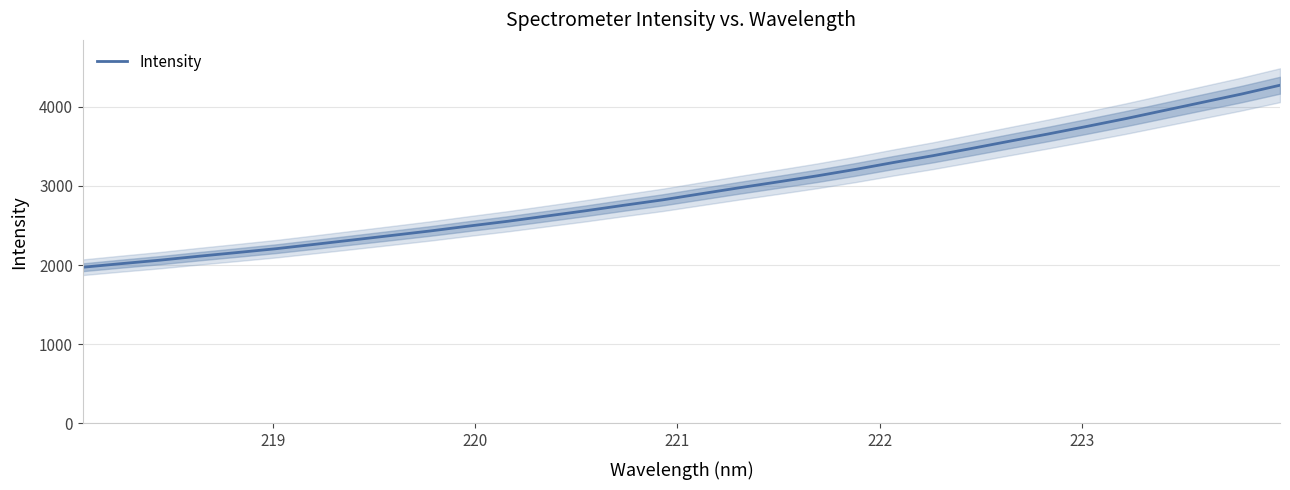

How many categories are shown in the chart?

32